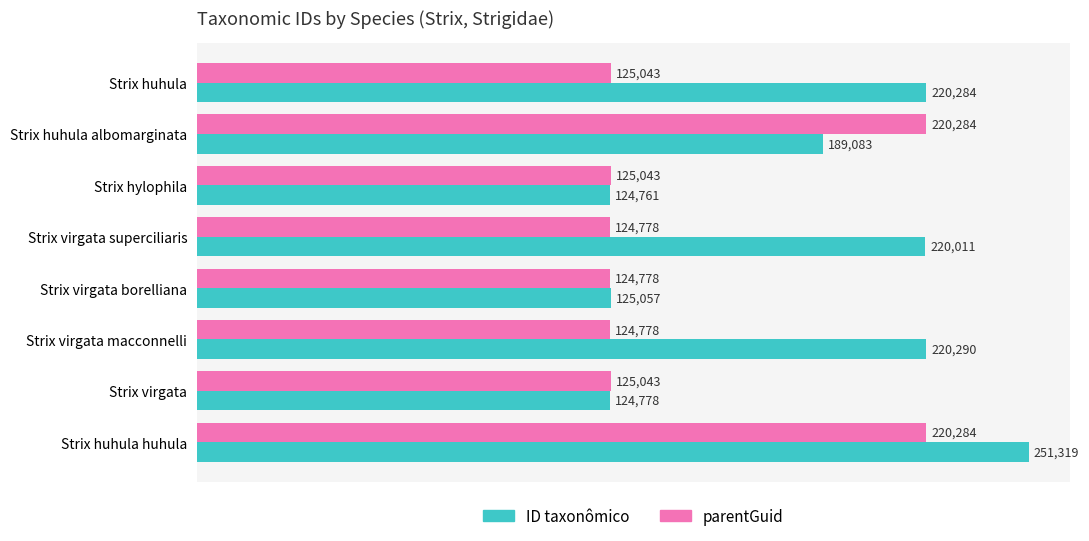

What is the difference between the maximum and minimum values in the parentGuid series?

95506